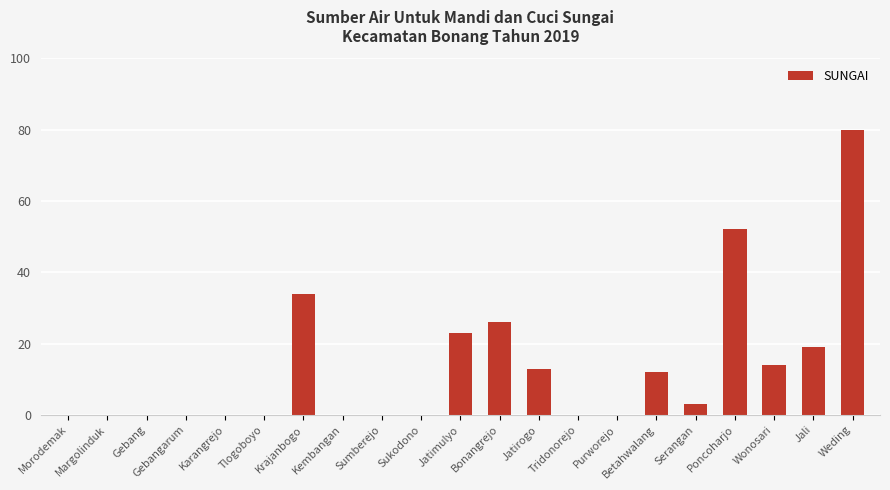

How many categories are shown in the chart?

21